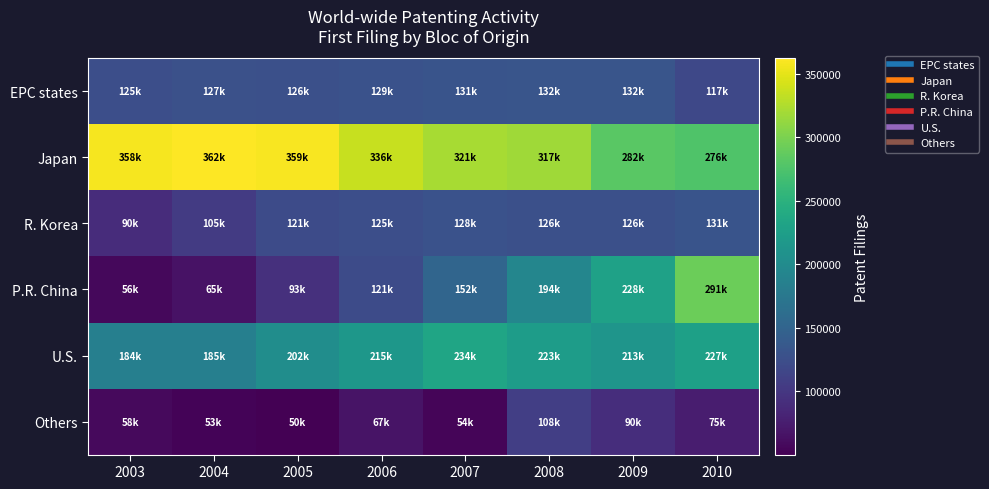

At how many categories does at least one series exceed 138575?

8